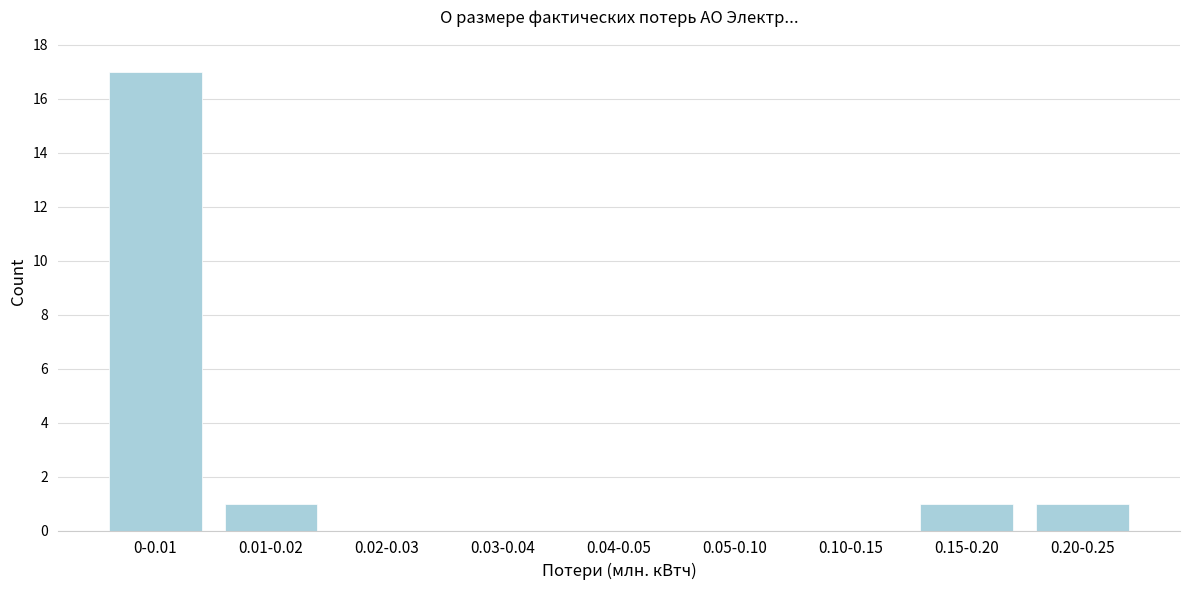

Reading left to right, list all the values displayed in this chart.

0-0.01=17	0.01-0.02=1	0.02-0.03=0	0.03-0.04=0	0.04-0.05=0	0.05-0.10=0	0.10-0.15=0	0.15-0.20=1	0.20-0.25=1